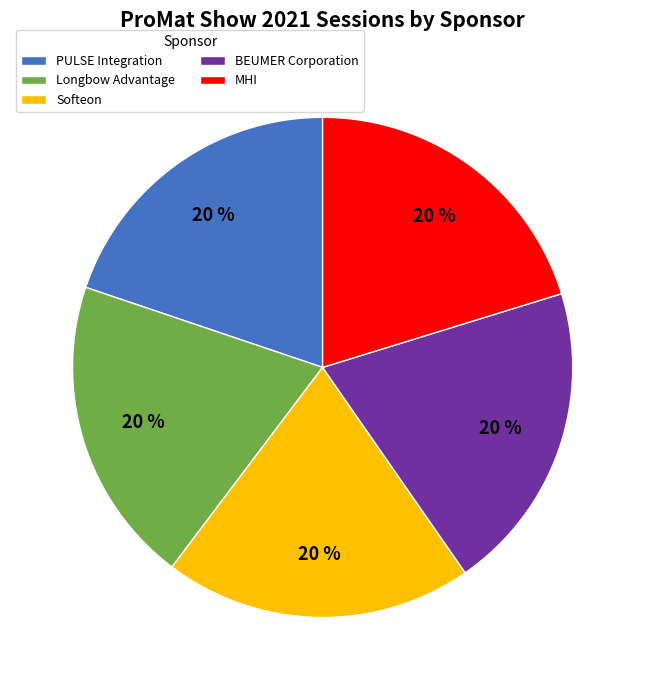

To the nearest percent, what percentage of the pie is BEUMER Corporation?

20%